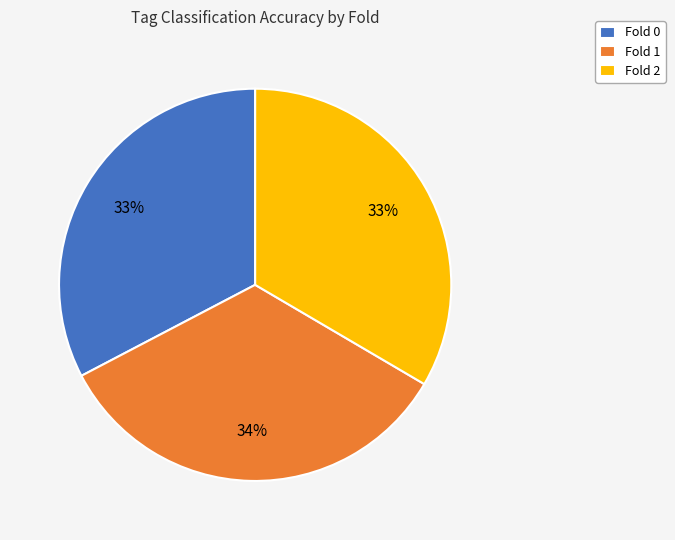

Does Fold 1 represent more than half of the total?

No